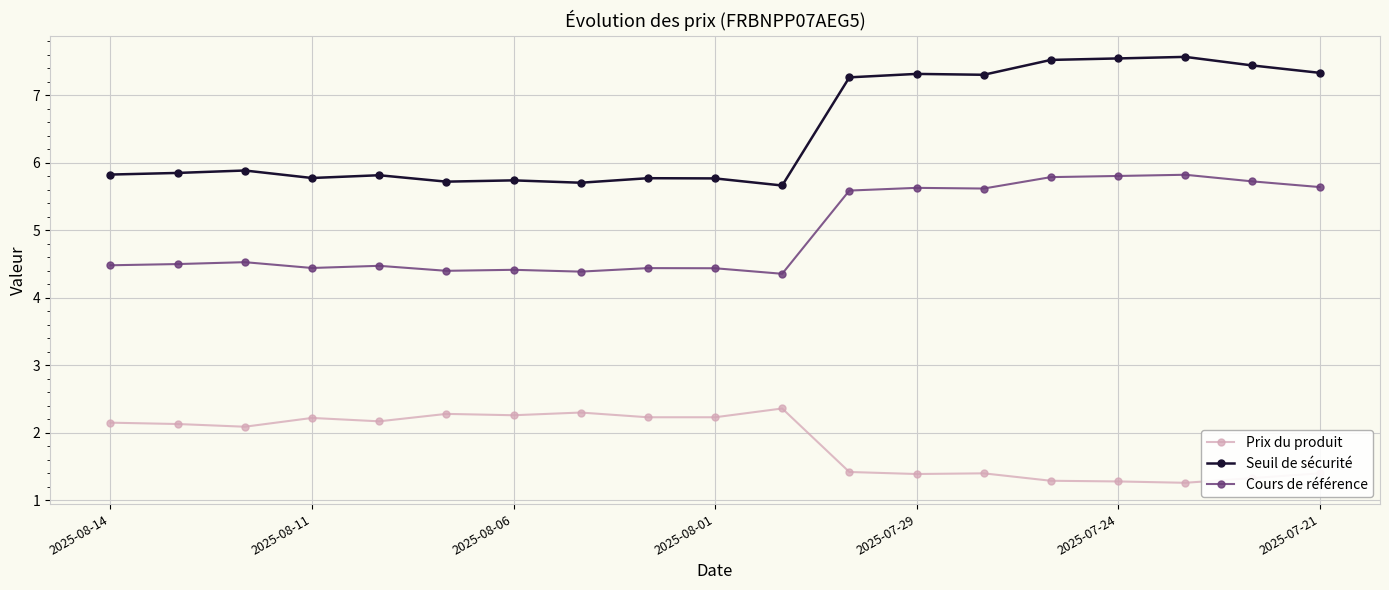

True or false: Prix du produit has more than 2 points higher than both neighbors.

True